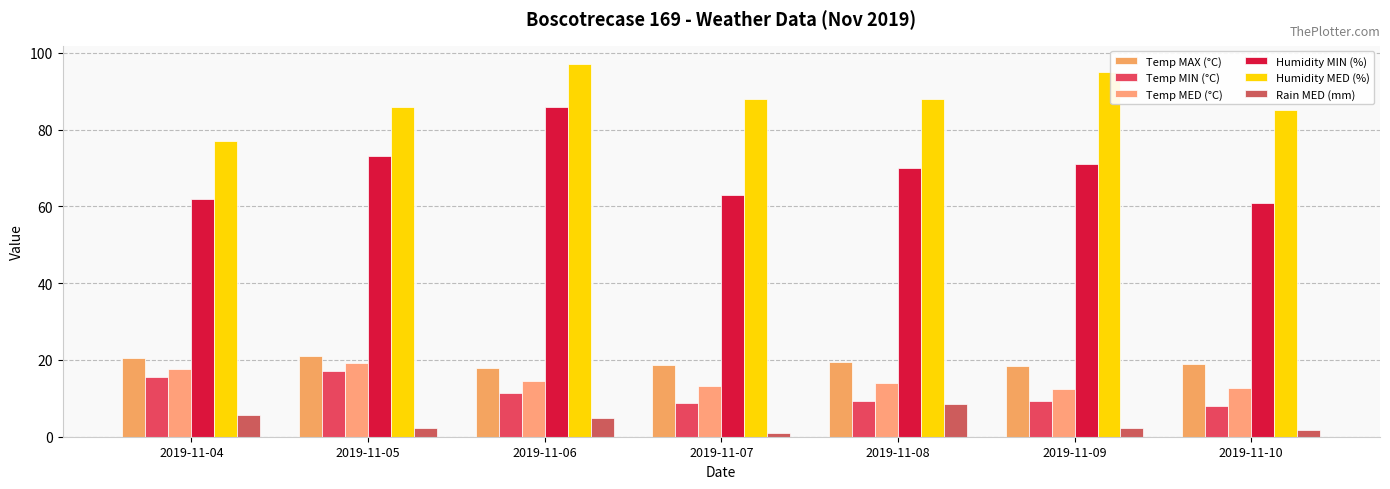

What is the total value across all series at 2019-11-06?

231.5